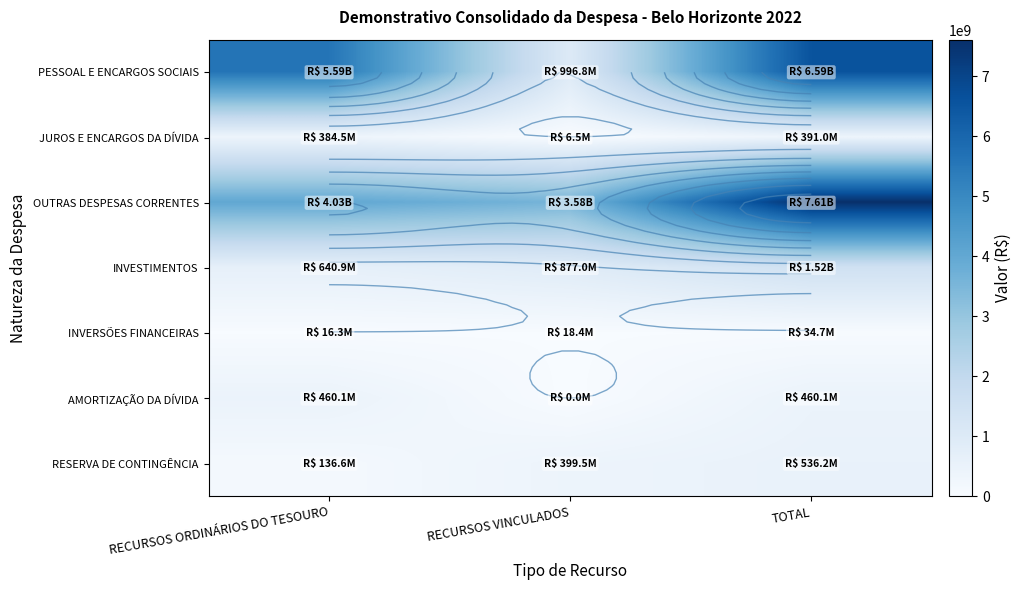

Which label corresponds to the smallest value in the chart?

RECURSOS VINCULADOS